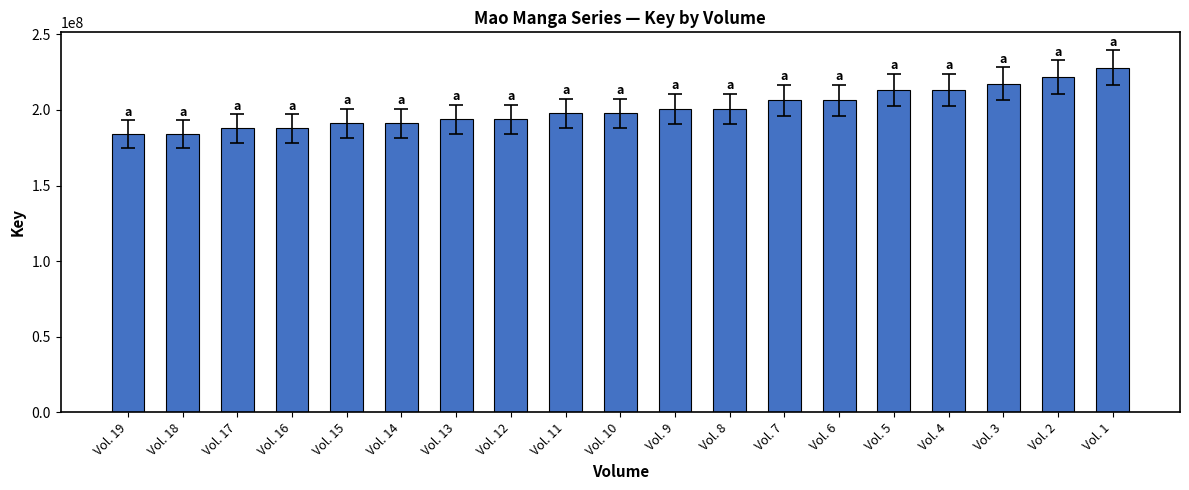

What is the greatest value displayed?

227950042